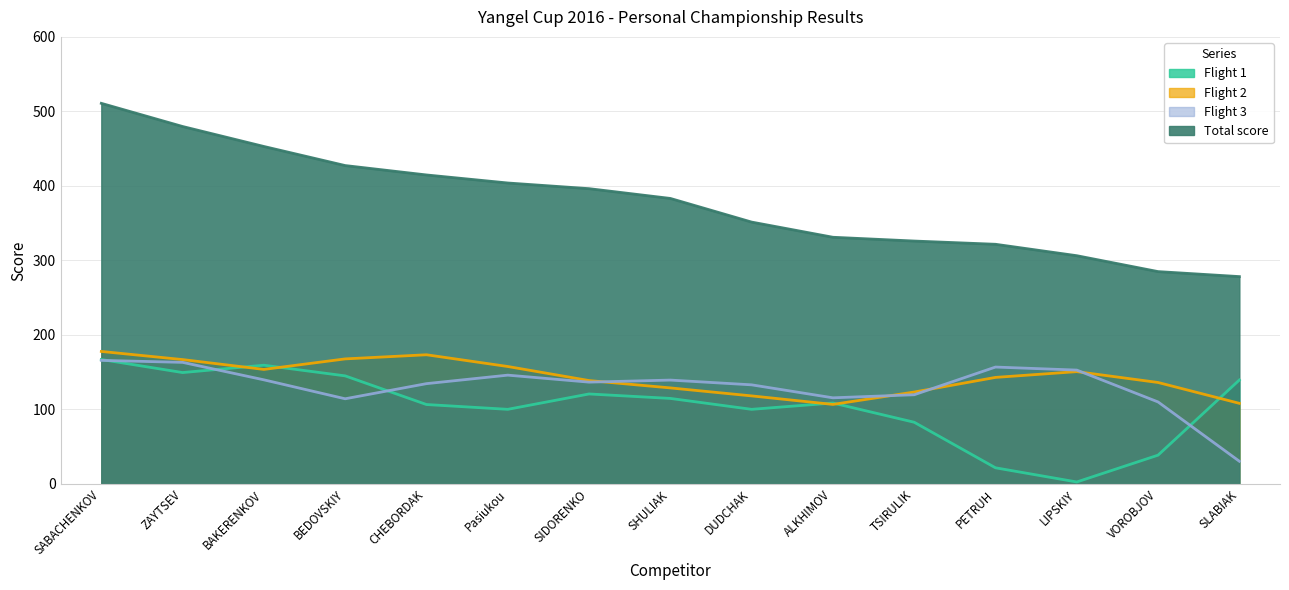

Which series has the largest range (max minus min)?

Total score